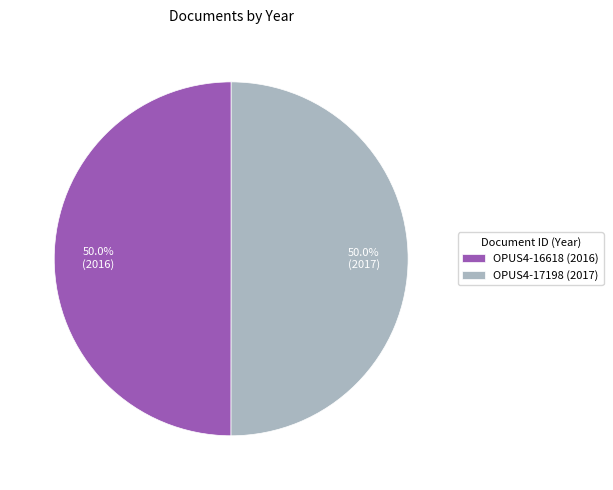

What is the ratio of the value at OPUS4-17198 (2017) to the value at OPUS4-16618 (2016)?

1.0